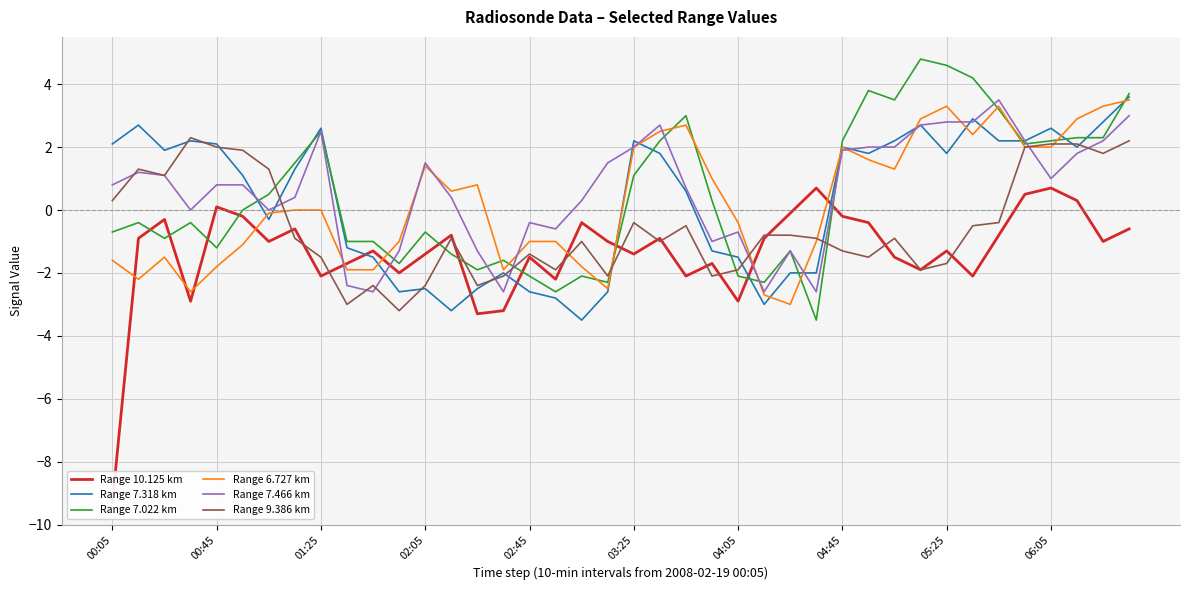

What is the difference between the maximum and minimum values in the Range 7.318 km series?

7.1